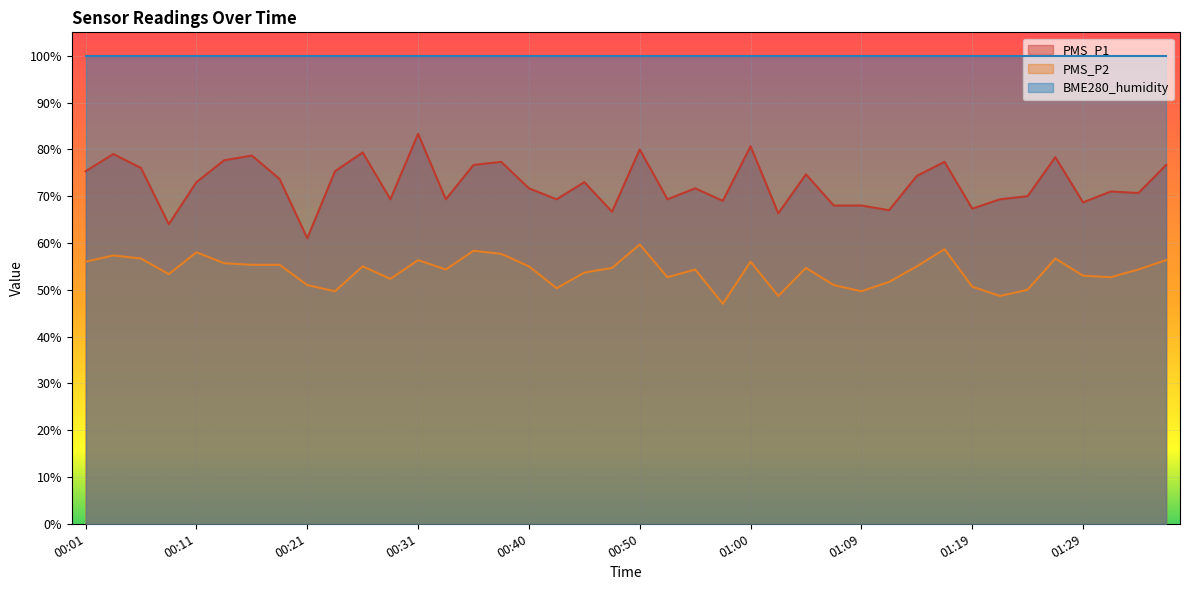

Does the chart display data point markers on the line(s)?

No